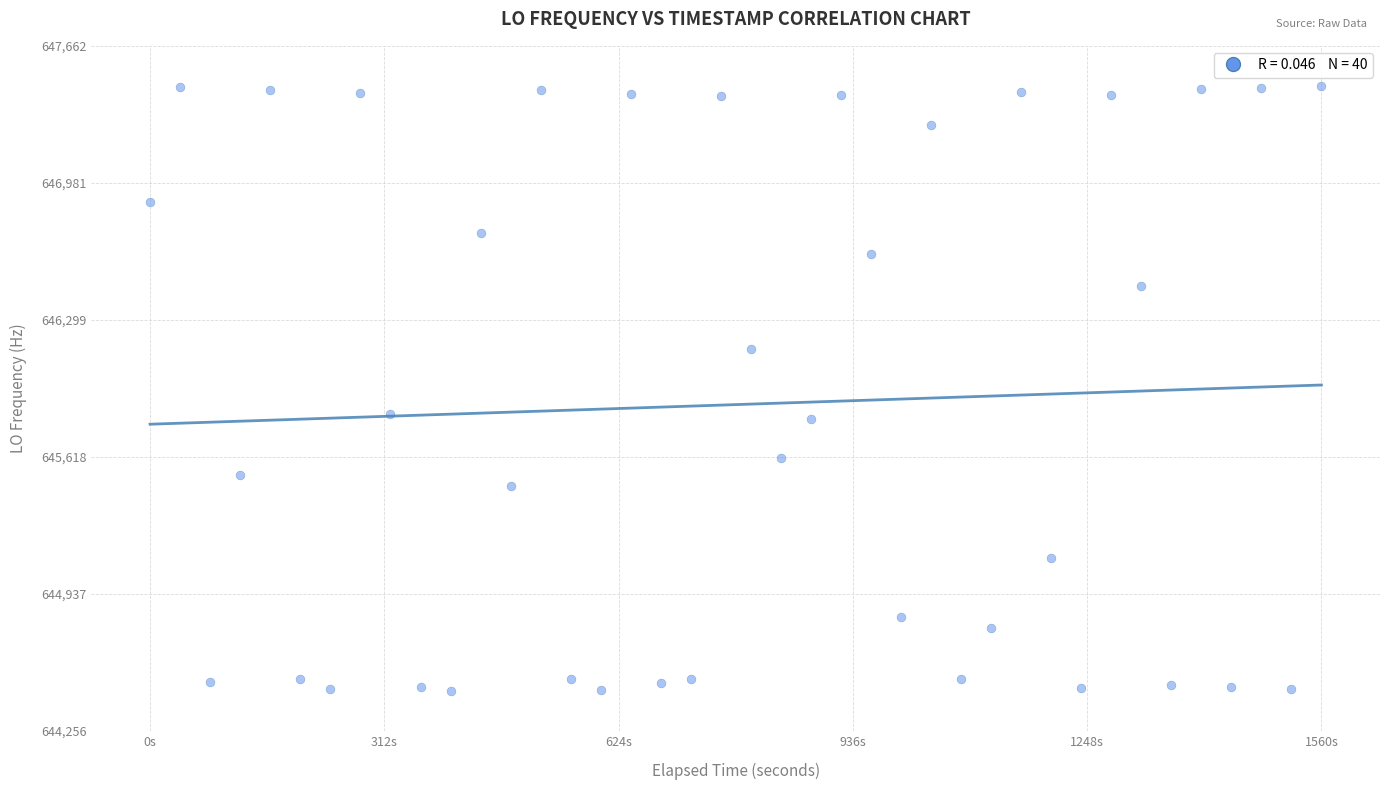

What is the range of X values (max minus min)?

1559.5